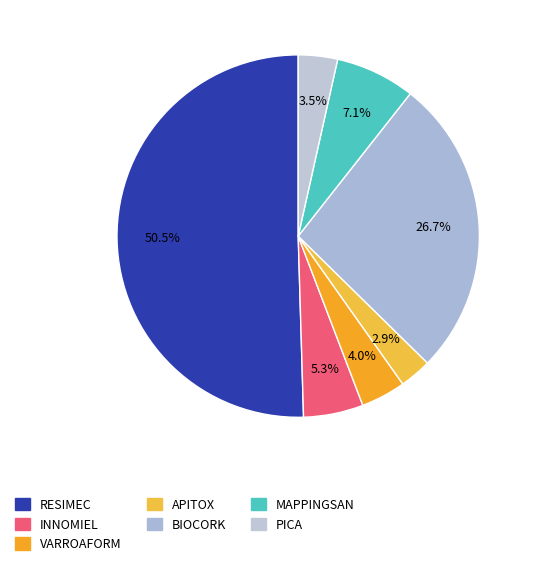

How many slices are in this pie chart?

7